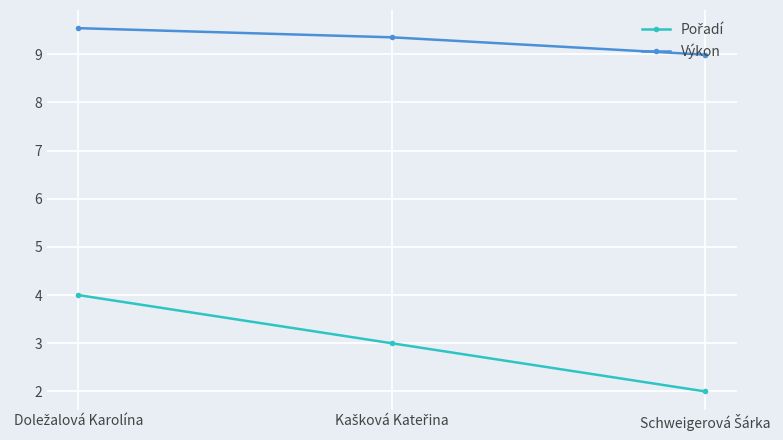

What is the value of the Výkon point at the 3rd from the left?

9.0